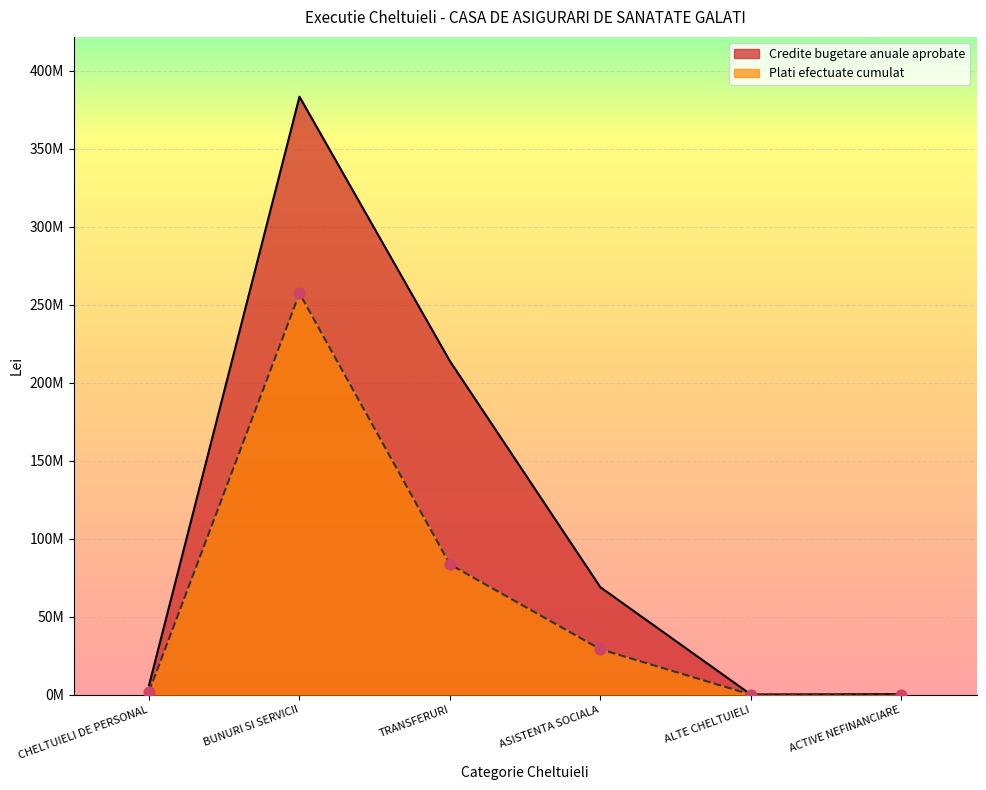

What are all the series names shown in the legend?

Credite bugetare anuale aprobate, Plati efectuate cumulat